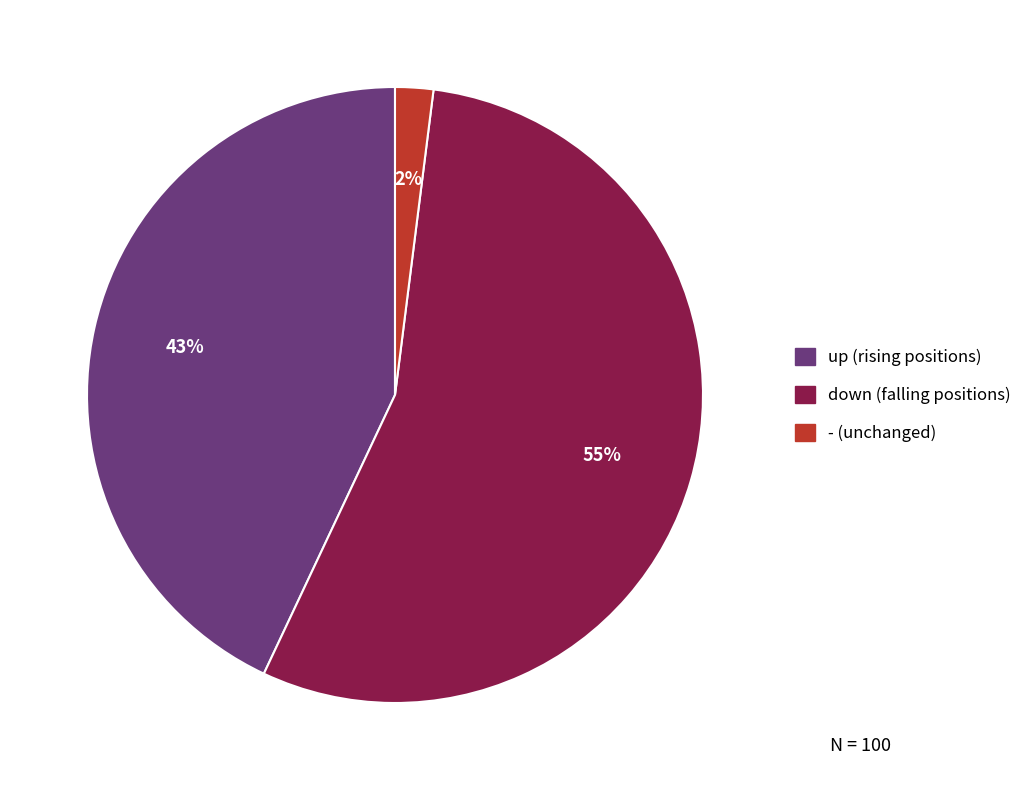

How many segments does this pie chart have?

3